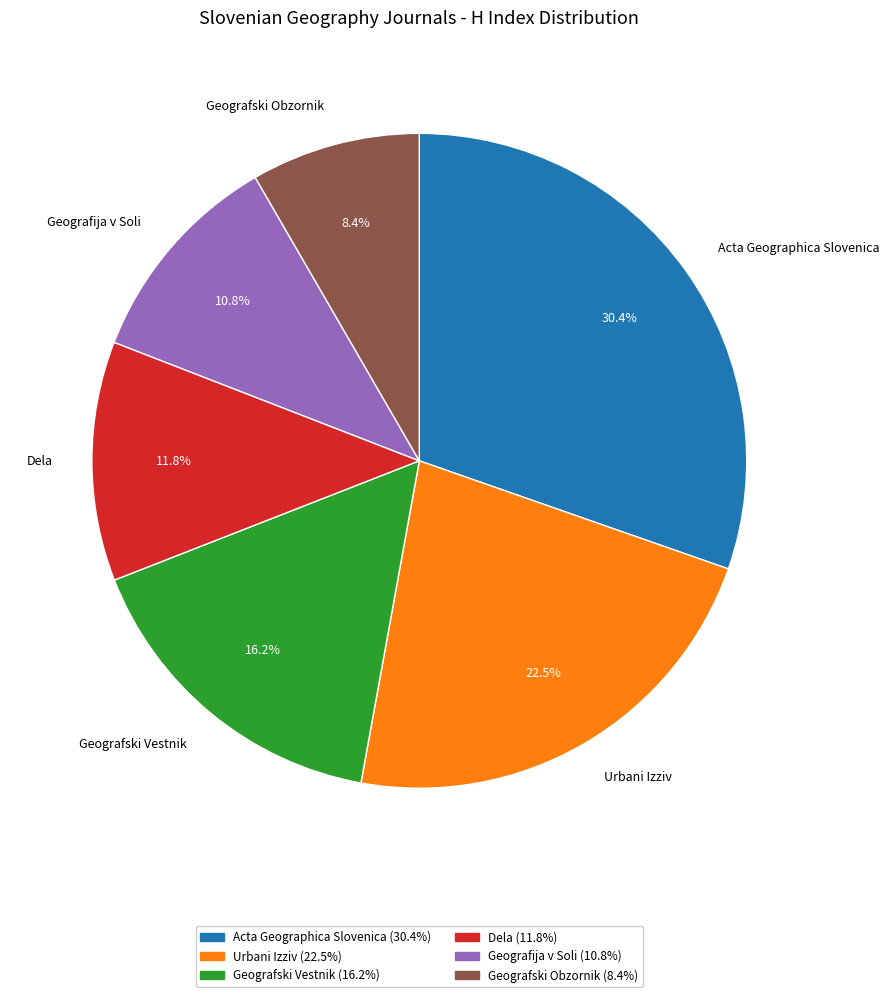

What is the ratio of the value at Dela to the value at Acta Geographica Slovenica?

0.4